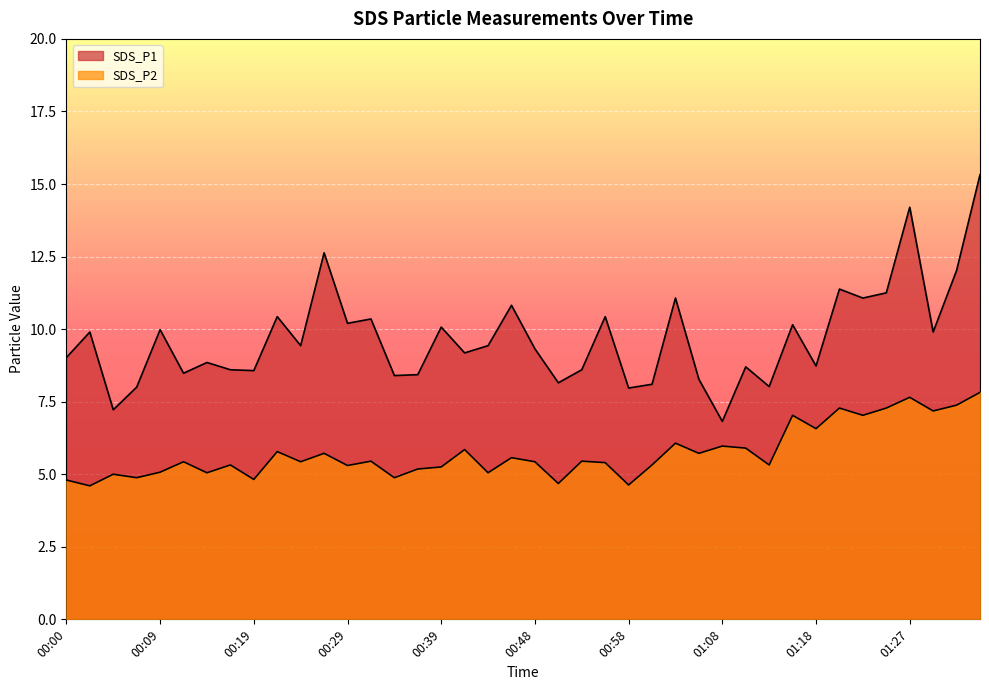

What is the sum of the SDS_P1 values at 01:15 and 01:01?

18.2